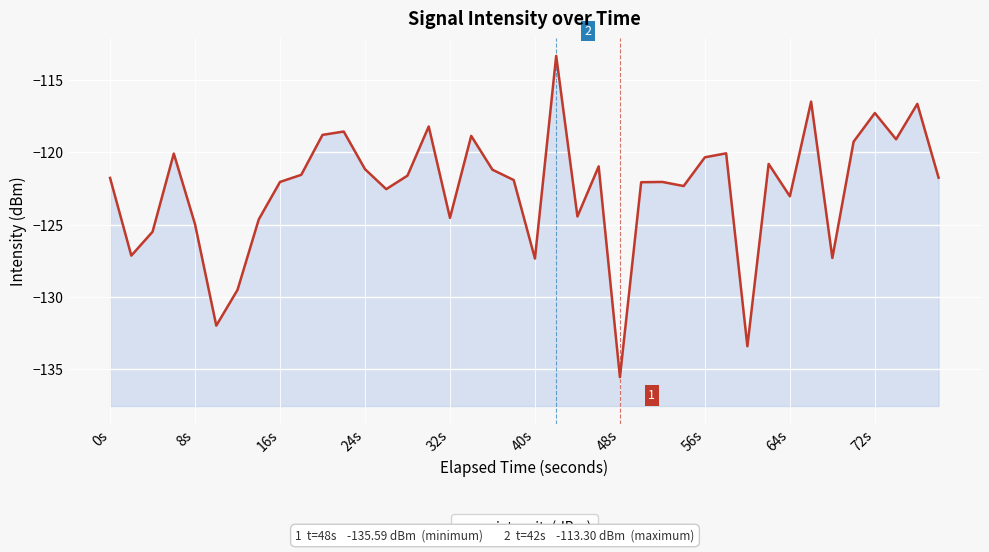

What is the difference between the second highest and second lowest values?

17.0